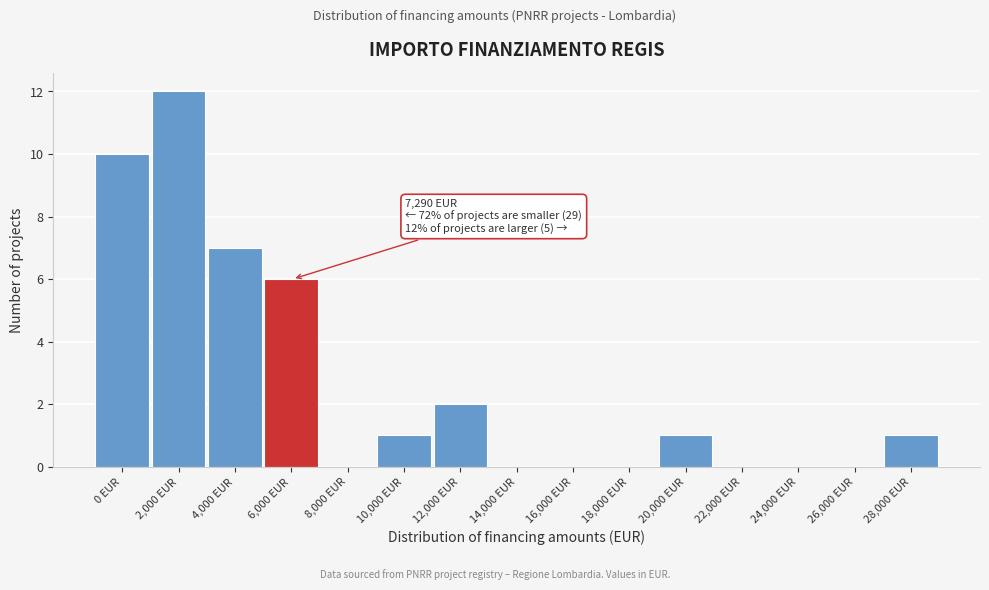

Reading left to right, transcribe all the data shown in this chart.

0 EUR=10	2,000 EUR=12	4,000 EUR=7	6,000 EUR=6	8,000 EUR=0	10,000 EUR=1	12,000 EUR=2	14,000 EUR=0	16,000 EUR=0	18,000 EUR=0	20,000 EUR=1	22,000 EUR=0	24,000 EUR=0	26,000 EUR=0	28,000 EUR=1